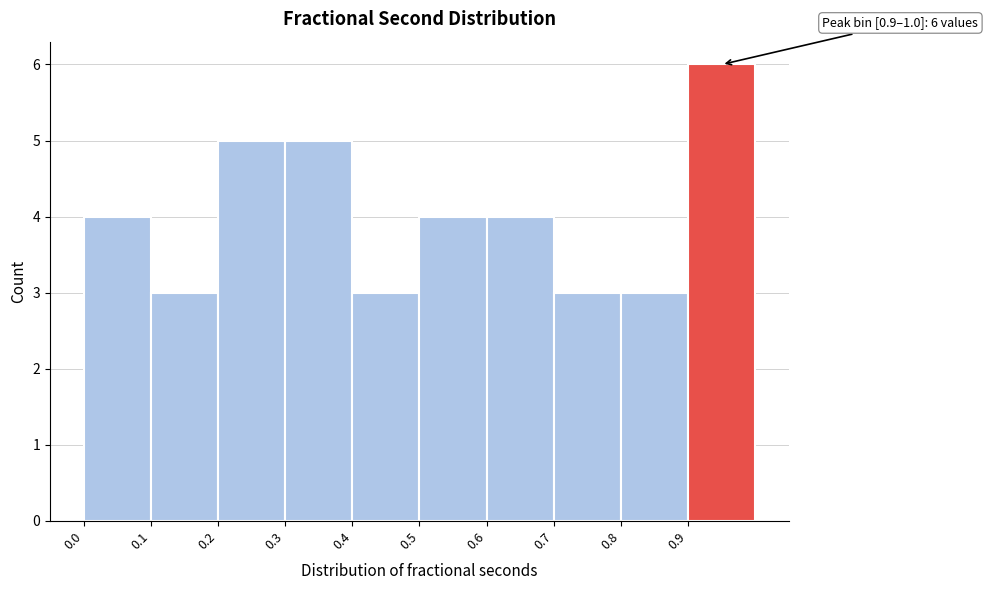

Which range on the x-axis has the tallest bar?

0.9 to 1.0